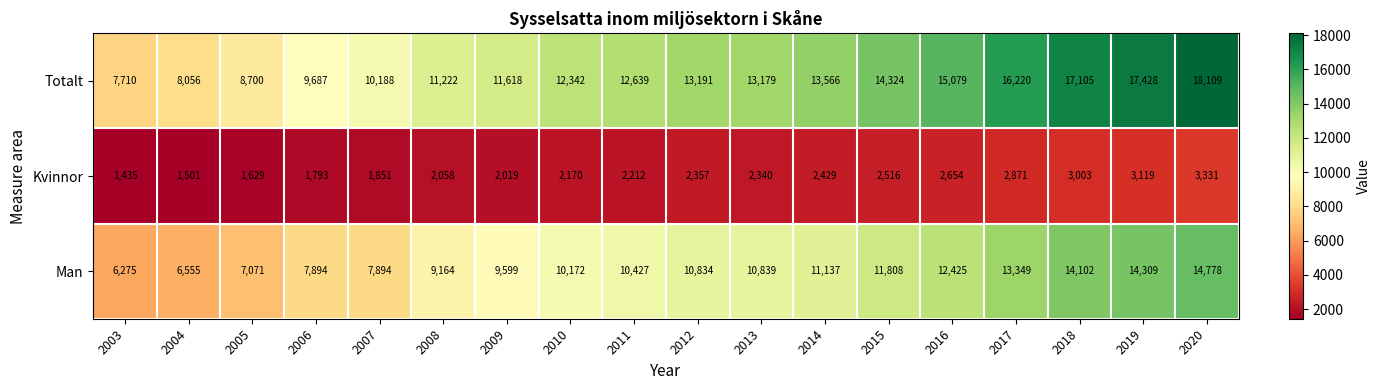

What is the greatest value displayed?

18109